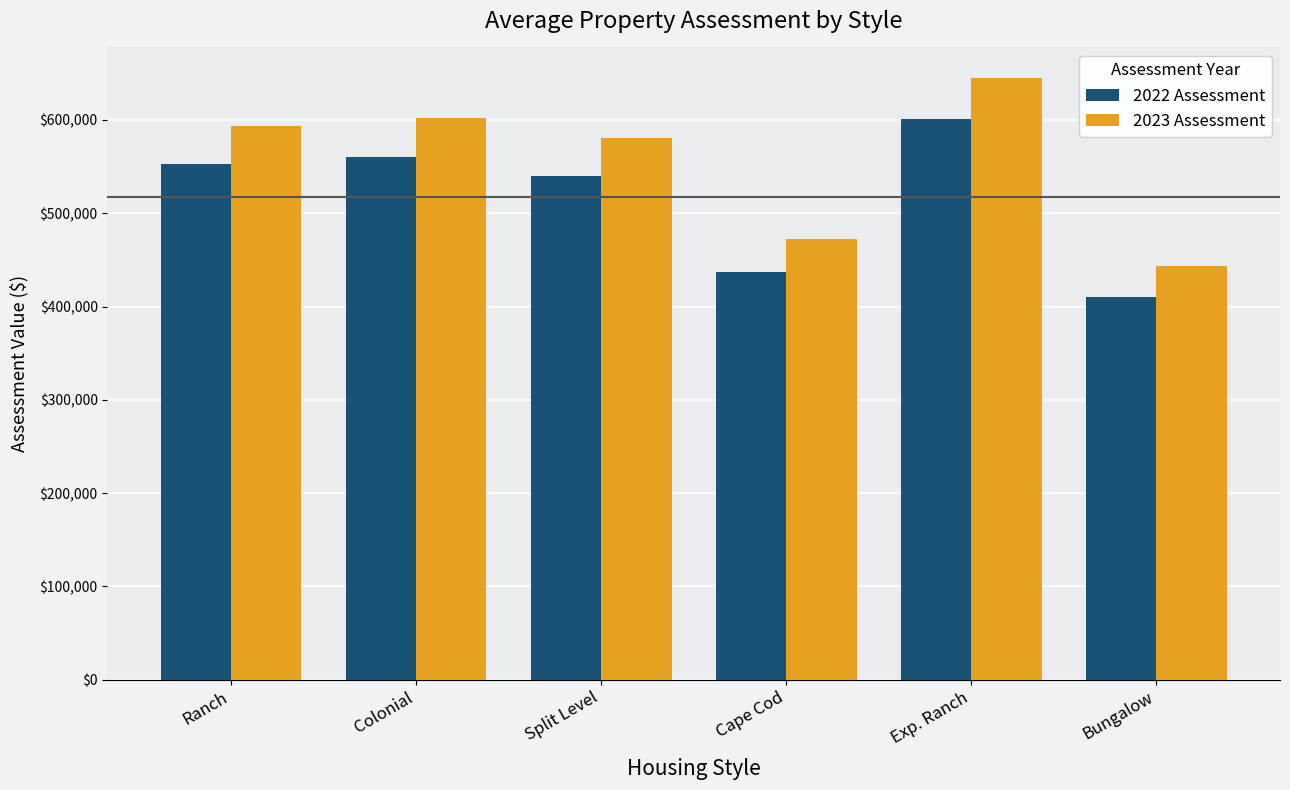

Reading left to right, what are all the values shown in this chart?

2022 Assessment: Ranch=553200	Colonial=560500	Split Level=540200	Cape Cod=437340	Exp. Ranch=600800	Bungalow=410100
2023 Assessment: Ranch=593600	Colonial=602300	Split Level=580100	Cape Cod=472140	Exp. Ranch=645400	Bungalow=443900